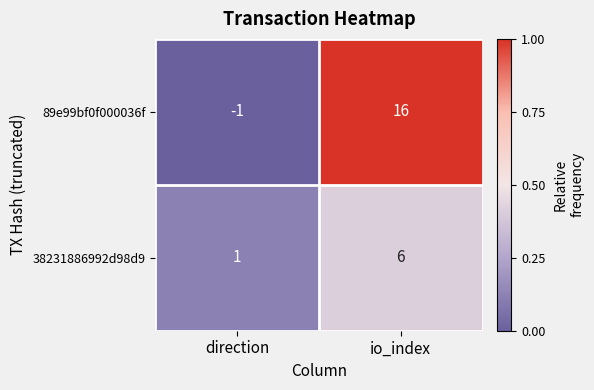

What is the greatest value displayed?

16